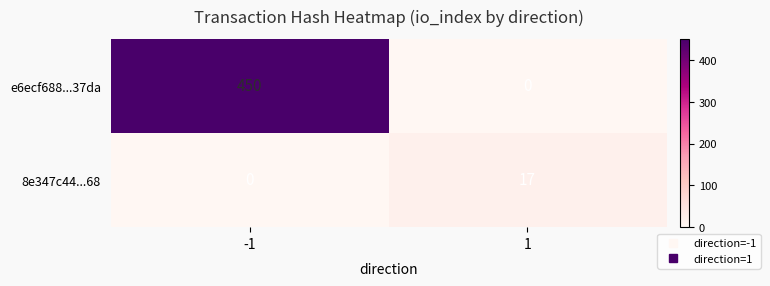

What is the difference between the maximum and minimum values in the 8e347c44...68 series?

17